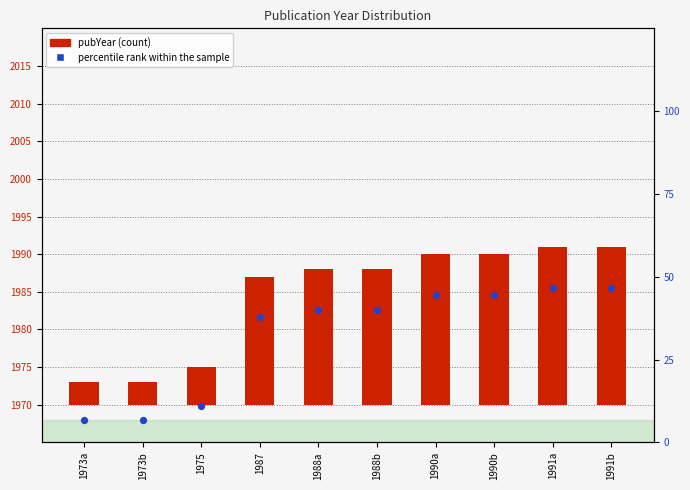

Which series has the widest spread of Y values?

percentile rank within the sample